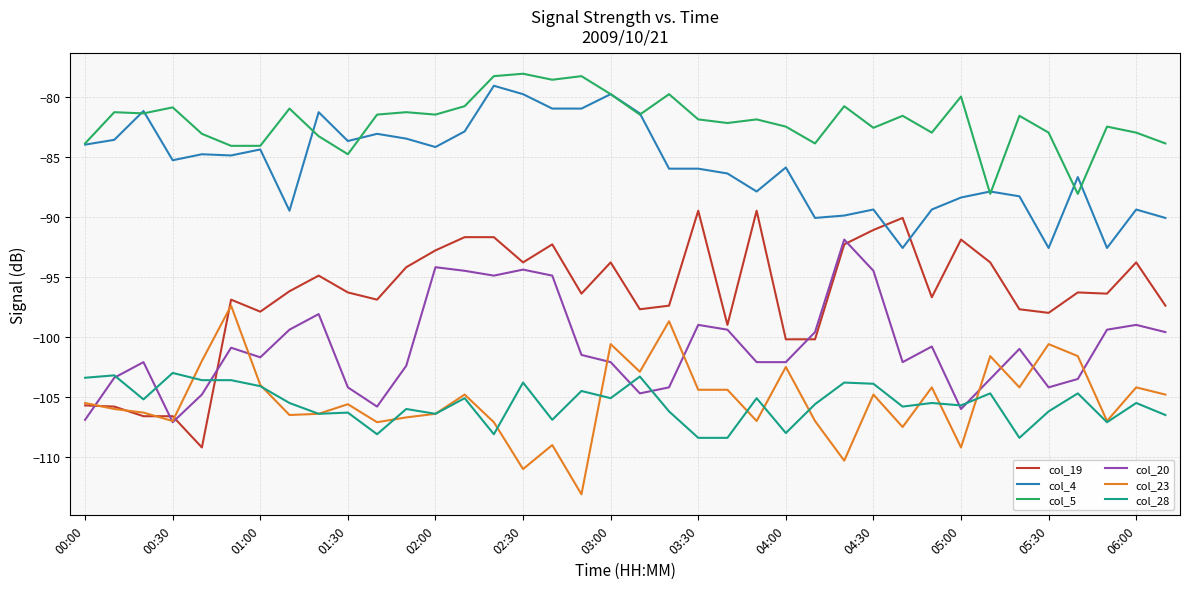

What is the smallest value displayed?

-113.1